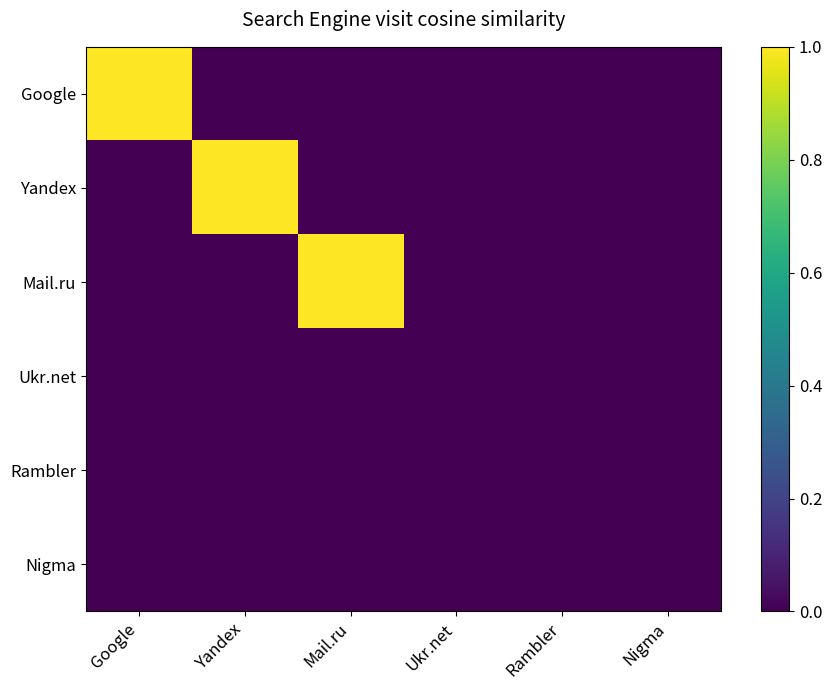

What is the total value across all series at Mail.ru?

1